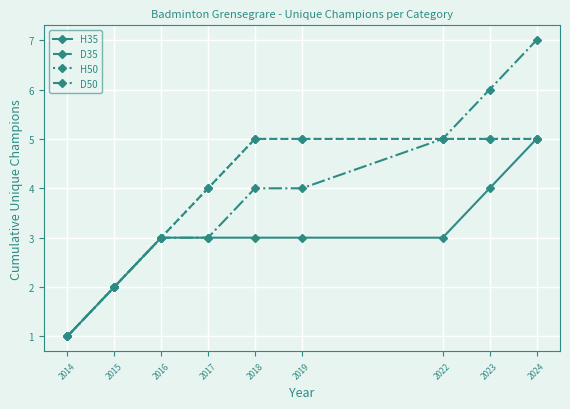

Does the chart have visible grid lines?

Yes